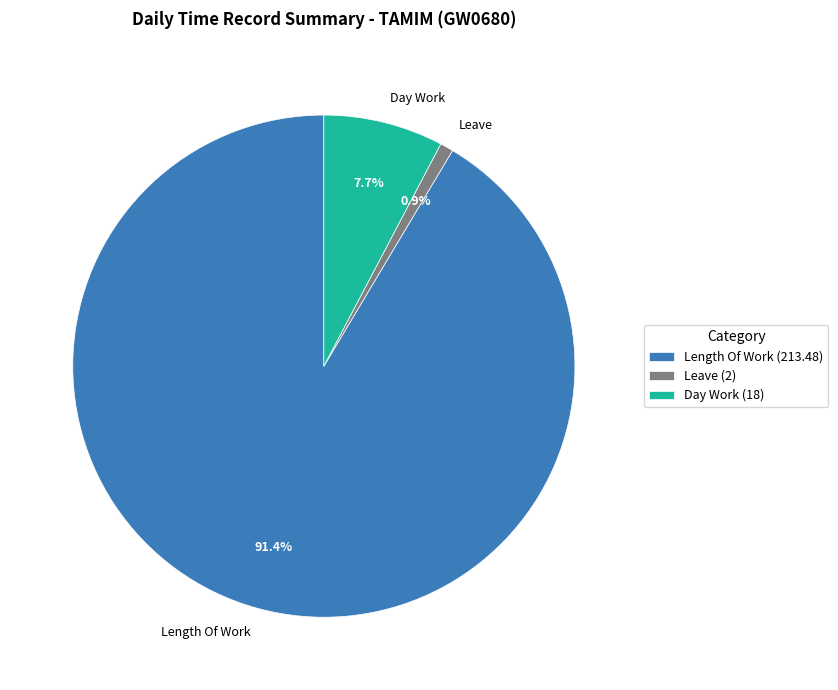

To the nearest percent, what is the average slice percentage?

33%